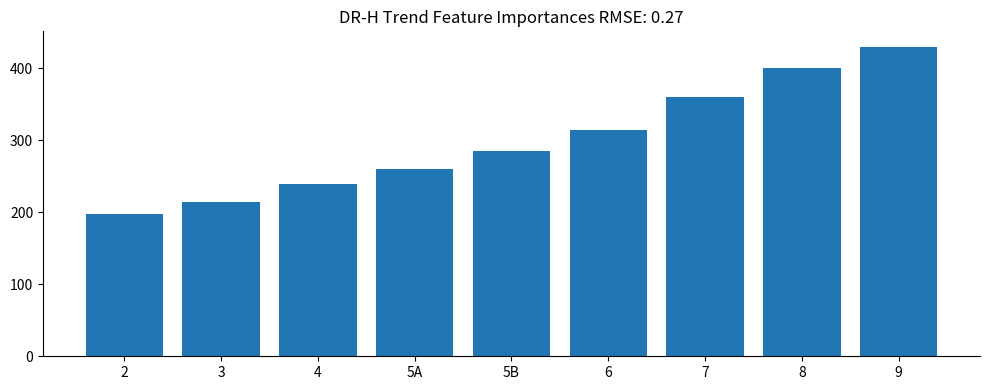

What is the average value?

300